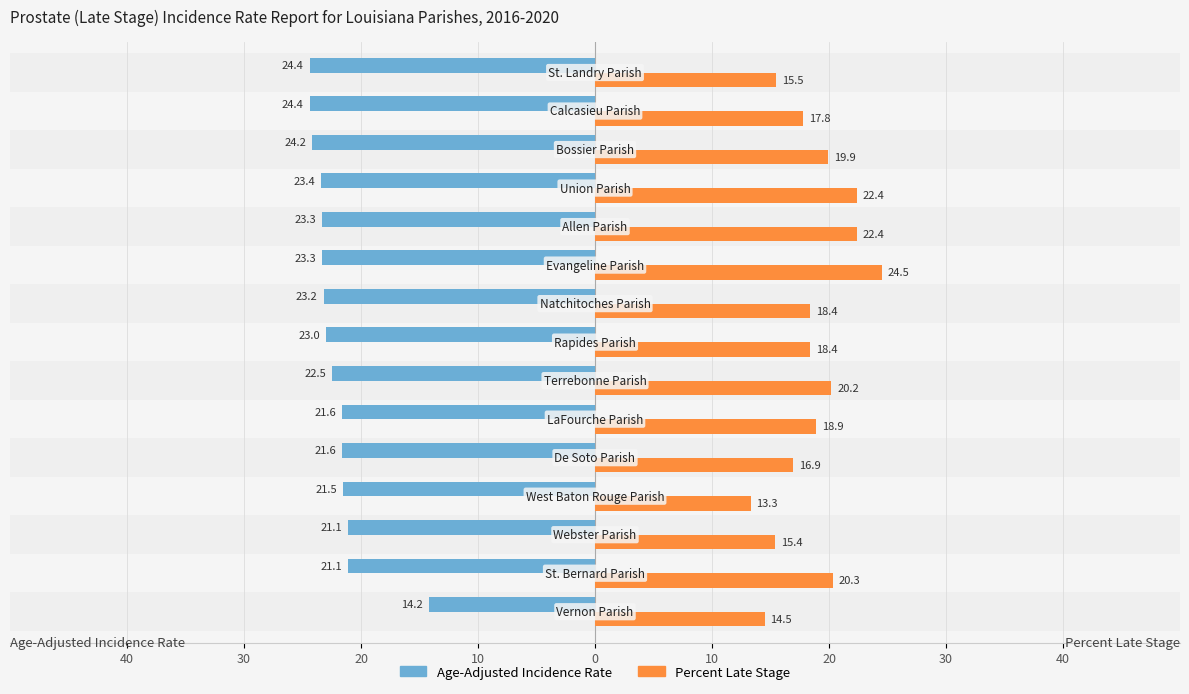

What is the difference between the maximum and minimum values in the Percent Late Stage series?

11.2